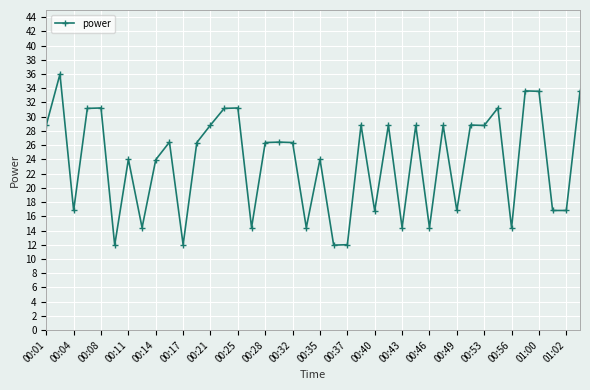

What is the value of the 37th point from the left?

33.6